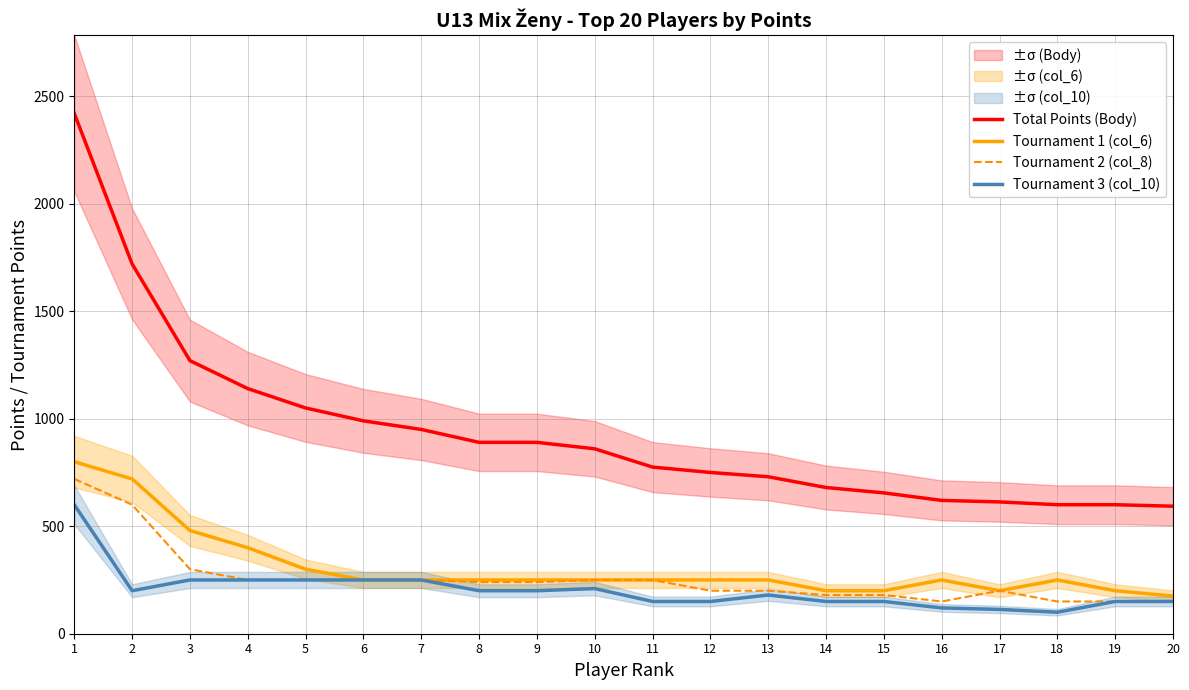

List the labels in order of Tournament 2 (col_8) value, largest first.

1, 2, 3, 4, 5, 6, 7, 10, 11, 8, 9, 12, 13, 17, 14, 15, 16, 18, 19, 20